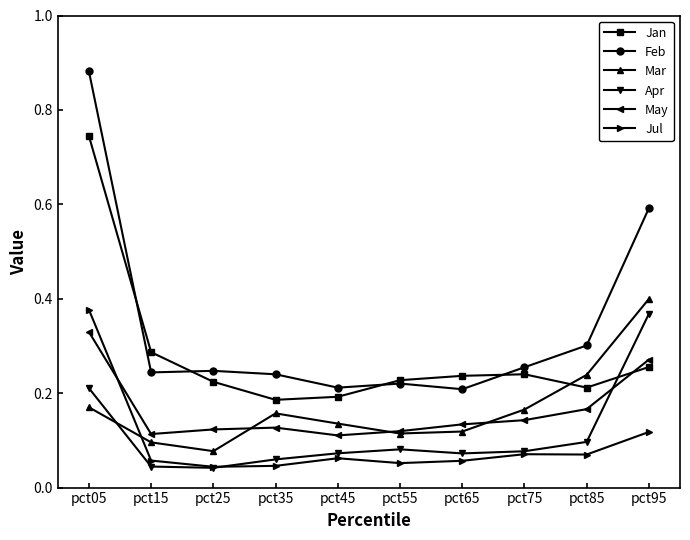

Which series changed the most between pct65 and pct75?

Mar